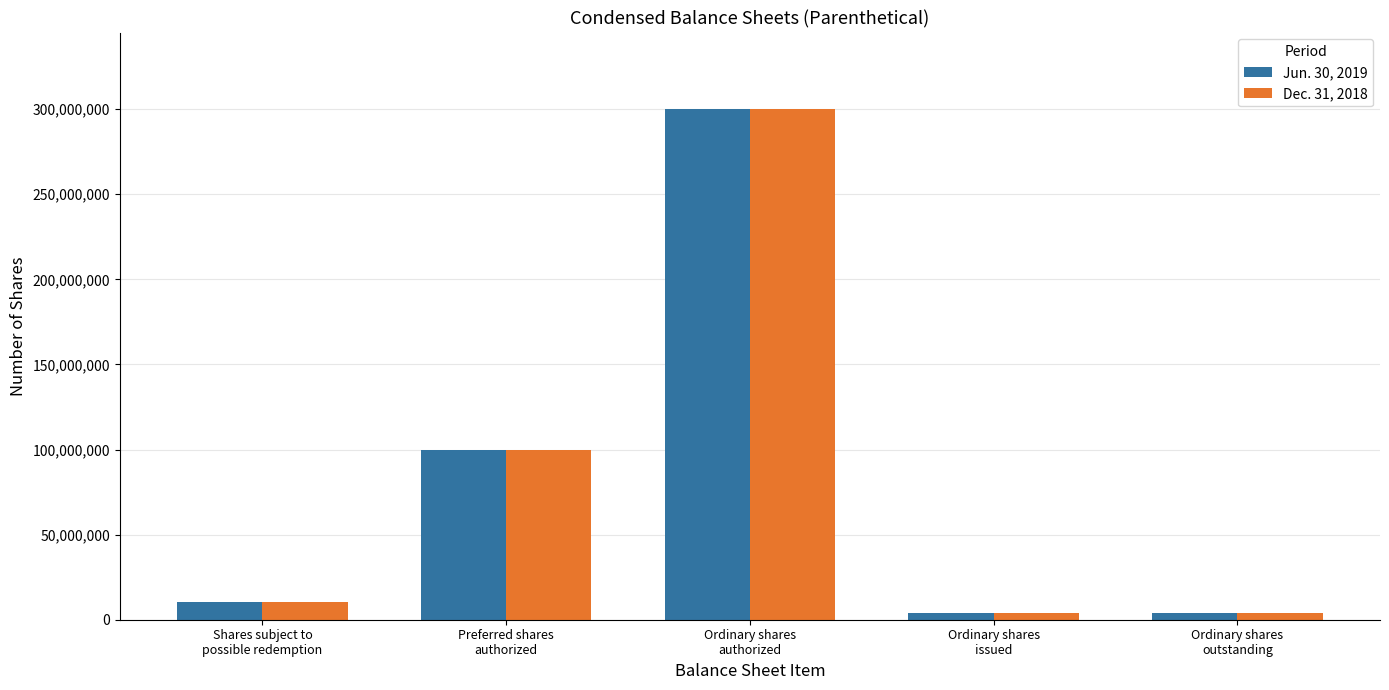

List the series in order of their overall mean, lowest first.

Dec. 31, 2018, Jun. 30, 2019